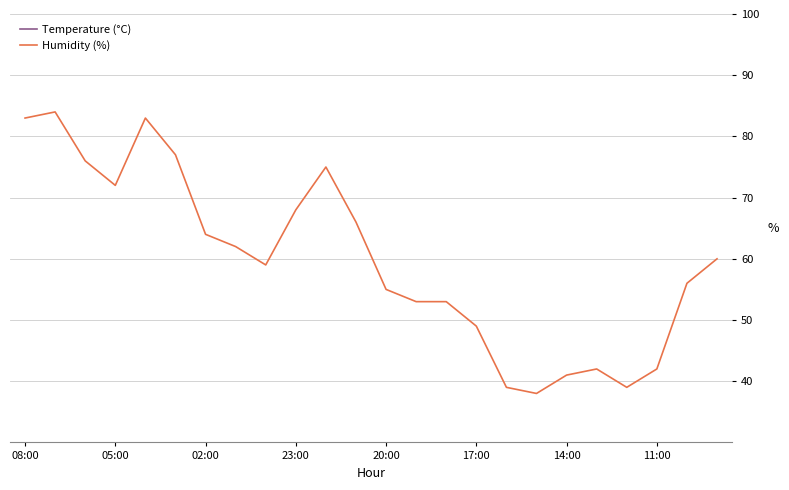

The Humidity (%) series shows 41 at 14:00. True or false?

True